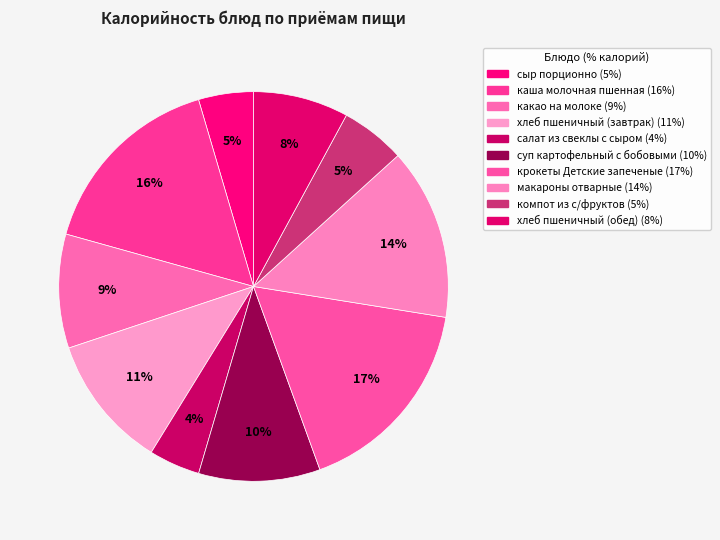

To the nearest percent, what is the difference between the largest and smallest slice percentages?

13%